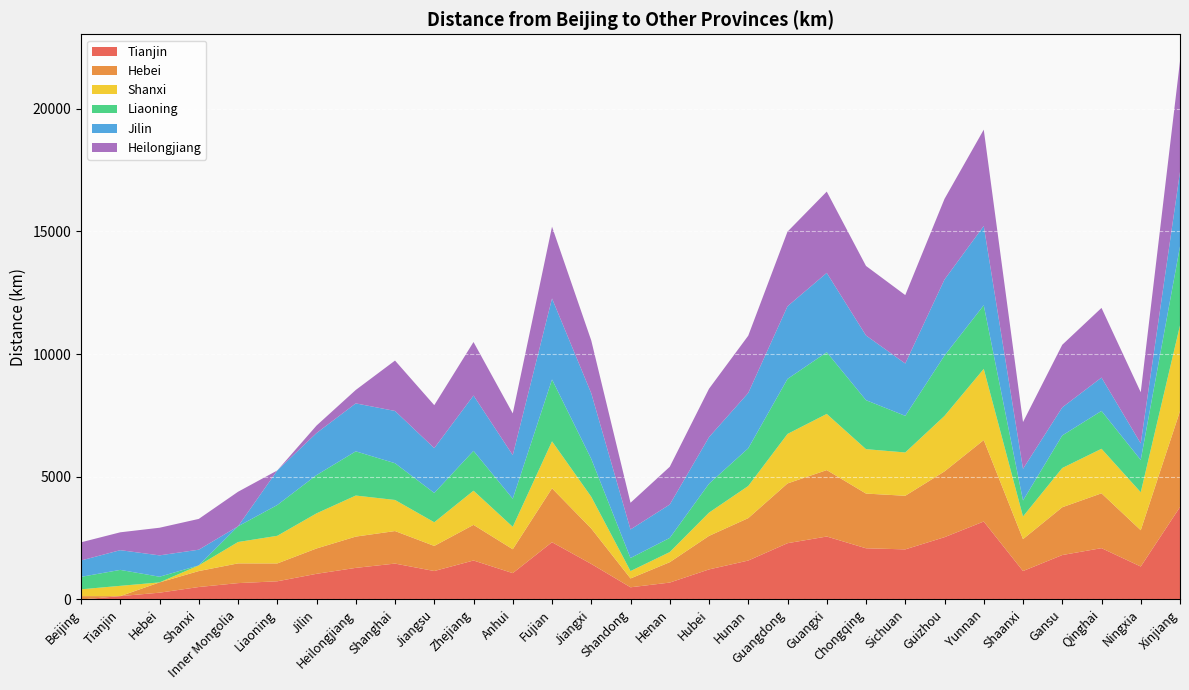

Reading left to right, list all the values displayed in this chart.

Tianjin: Beijing=0	Tianjin=137	Hebei=277	Shanxi=508	Inner Mongolia=667	Liaoning=741	Jilin=1046	Heilongjiang=1288	Shanghai=1463	Jiangsu=1160	Zhejiang=1589	Anhui=1074	Fujian=2334	Jiangxi=1449	Shandong=497	Henan=689	Hubei=1225	Hunan=1587	Guangdong=2294	Guangxi=2566	Chongqing=2087	Sichuan=2042	Guizhou=2539	Yunnan=3178	Shaanxi=1159	Gansu=1811	Qinghai=2092	Ningxia=1343	Xinjiang=3768
Hebei: Beijing=137	Tianjin=0	Hebei=419	Shanxi=650	Inner Mongolia=804	Liaoning=728	Jilin=1033	Heilongjiang=1275	Shanghai=1326	Jiangsu=1023	Zhejiang=1452	Anhui=973	Fujian=2197	Jiangxi=1444	Shandong=360	Henan=831	Hubei=1367	Hunan=1729	Guangdong=2436	Guangxi=2708	Chongqing=2230	Sichuan=2185	Guizhou=2681	Yunnan=3320	Shaanxi=1301	Gansu=1948	Qinghai=2235	Ningxia=1480	Xinjiang=3911
Shanxi: Beijing=277	Tianjin=419	Hebei=0	Shanxi=231	Inner Mongolia=871	Liaoning=1126	Jilin=1431	Heilongjiang=1673	Shanghai=1267	Jiangsu=964	Zhejiang=1393	Anhui=914	Fujian=1915	Jiangxi=1293	Shandong=301	Henan=412	Hubei=948	Hunan=1310	Guangdong=2017	Guangxi=2289	Chongqing=1810	Sichuan=1765	Guizhou=2262	Yunnan=2901	Shaanxi=923	Gansu=1599	Qinghai=1815	Ningxia=1547	Xinjiang=3491
Liaoning: Beijing=508	Tianjin=650	Hebei=231	Shanxi=0	Inner Mongolia=640	Liaoning=1255	Jilin=1560	Heilongjiang=1802	Shanghai=1498	Jiangsu=1195	Zhejiang=1624	Anhui=1145	Fujian=2521	Jiangxi=1544	Shandong=532	Henan=577	Hubei=1179	Hunan=1537	Guangdong=2243	Guangxi=2515	Chongqing=1997	Sichuan=1493	Guizhou=2460	Yunnan=2593	Shaanxi=651	Gansu=1327	Qinghai=1543	Ningxia=1316	Xinjiang=3219
Jilin: Beijing=667	Tianjin=804	Hebei=871	Shanxi=640	Inner Mongolia=0	Liaoning=1408	Jilin=1713	Heilongjiang=1955	Shanghai=2130	Jiangsu=1827	Zhejiang=2256	Anhui=1777	Fujian=3303	Jiangxi=2674	Shandong=1164	Henan=1362	Hubei=1898	Hunan=2256	Guangdong=2962	Guangxi=3234	Chongqing=2637	Sichuan=2133	Guizhou=3100	Yunnan=3233	Shaanxi=1291	Gansu=1144	Qinghai=1360	Ningxia=676	Xinjiang=3036
Heilongjiang: Beijing=741	Tianjin=728	Hebei=1126	Shanxi=1255	Inner Mongolia=1408	Liaoning=0	Jilin=305	Heilongjiang=547	Shanghai=2054	Jiangsu=1751	Zhejiang=2180	Anhui=1701	Fujian=2925	Jiangxi=2151	Shandong=1088	Henan=1538	Hubei=1972	Hunan=2334	Guangdong=3041	Guangxi=3313	Chongqing=2834	Sichuan=2789	Guizhou=3286	Yunnan=3925	Shaanxi=1906	Gansu=2552	Qinghai=2839	Ningxia=2084	Xinjiang=4515